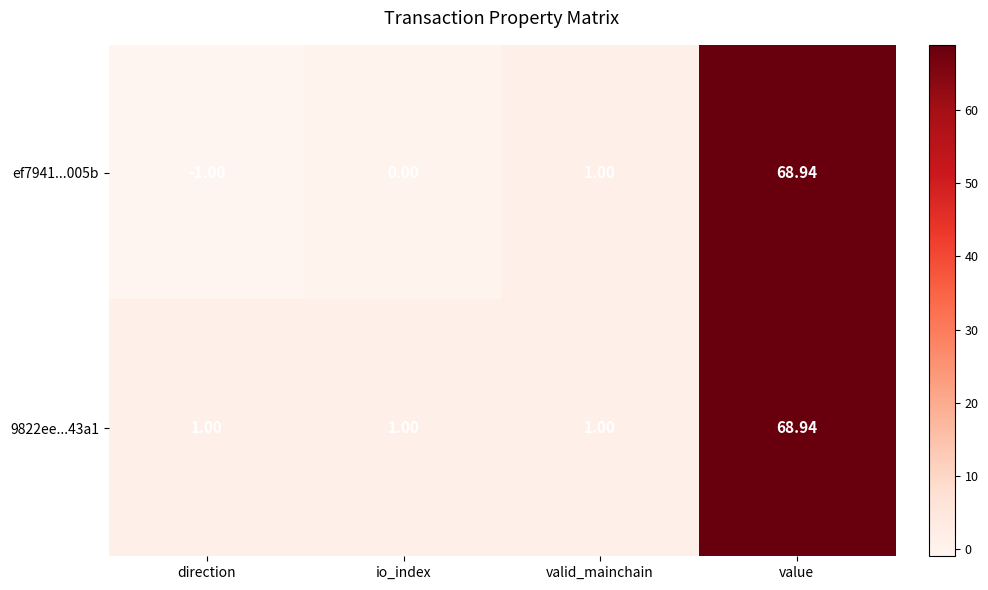

At which category does the chart reach its peak across all series?

value